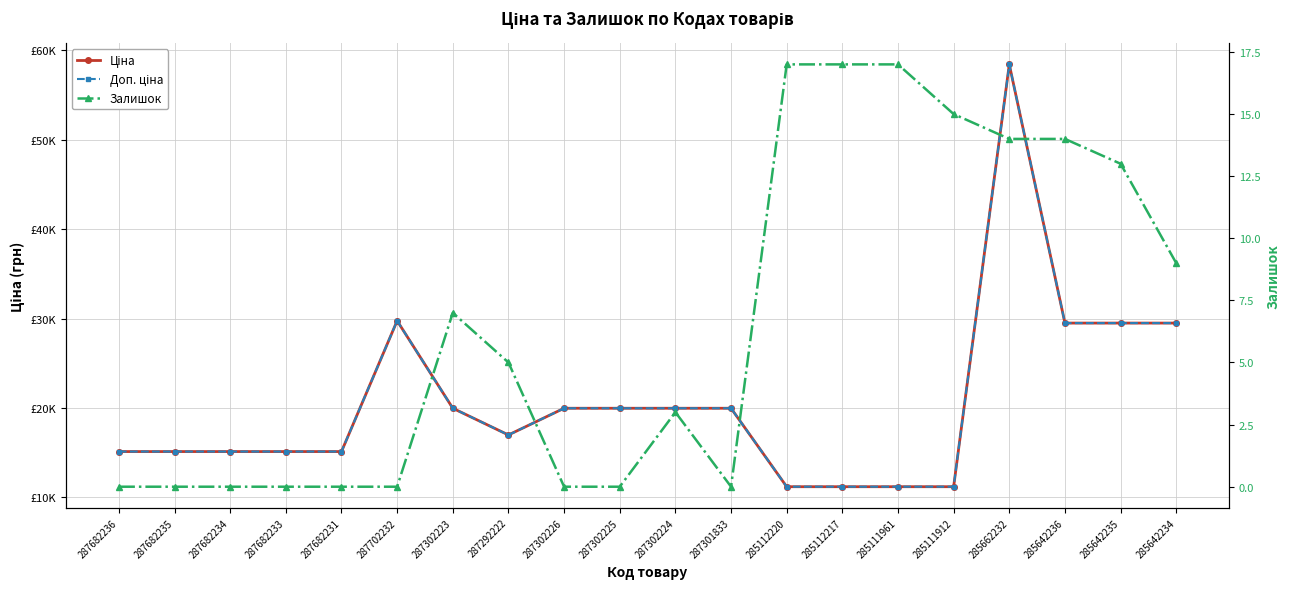

At which label does Доп. ціна first exceed 19964?

287702232